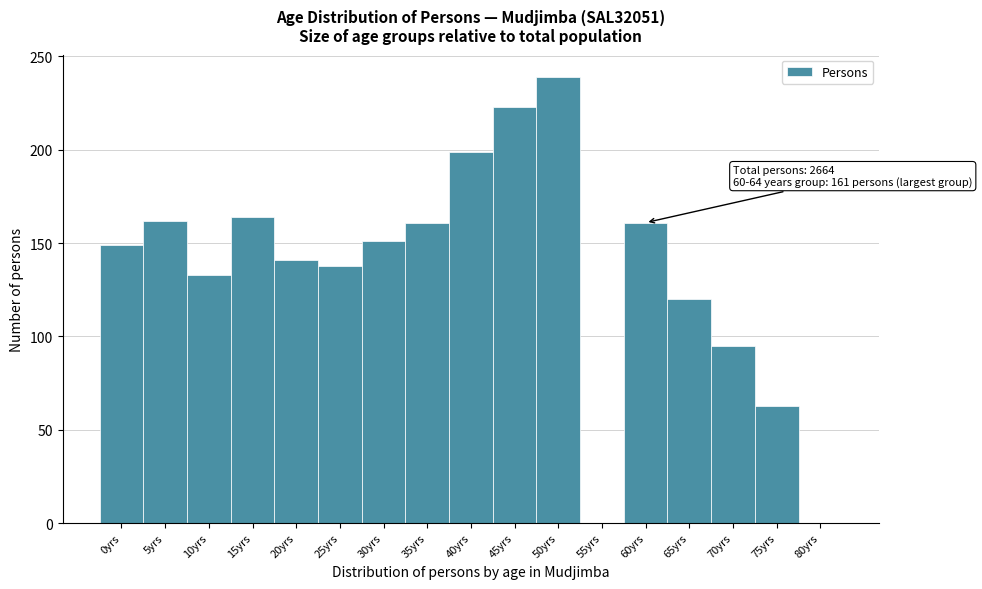

What is the change in value from 0yrs to 70yrs?

-54